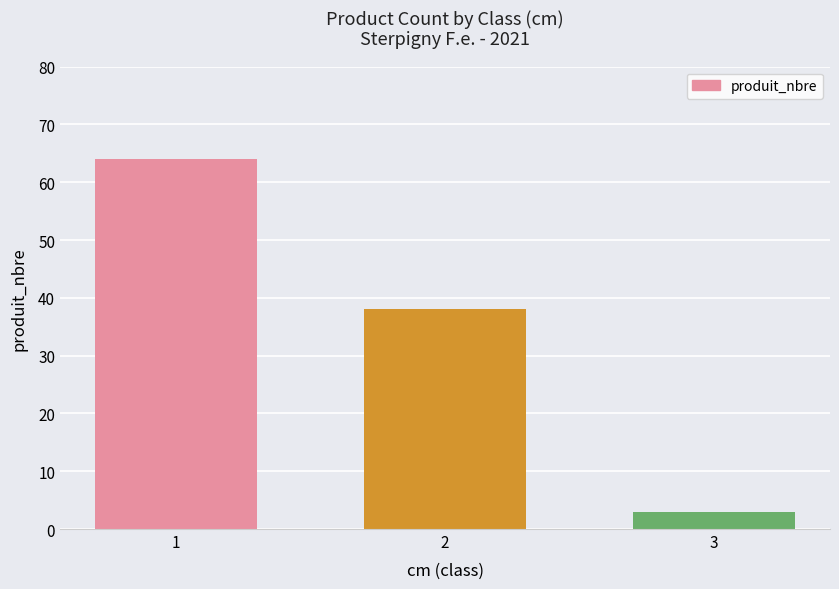

At which category does the chart reach its peak across all series?

1